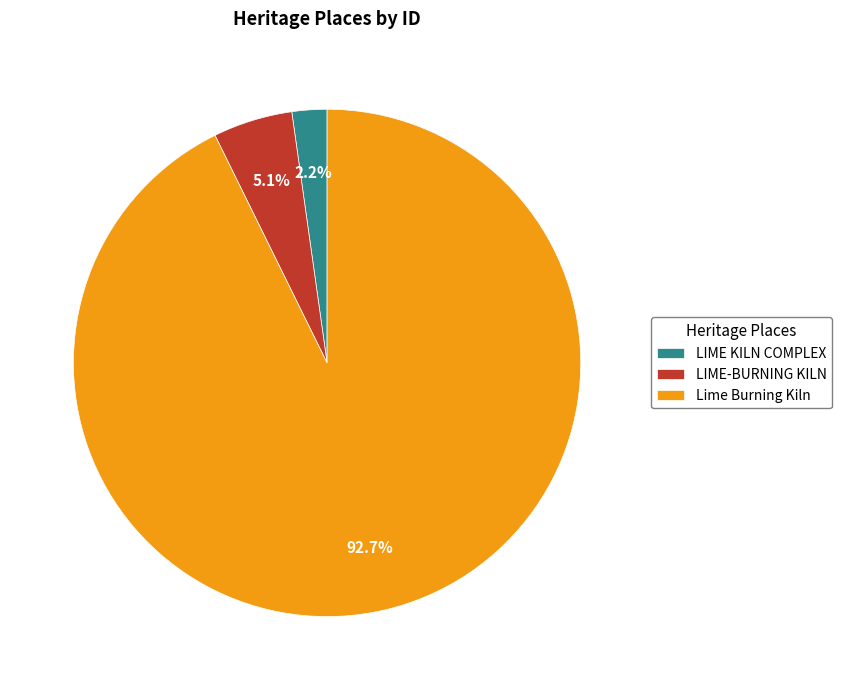

The LIME-BURNING KILN slice represents 5% of the pie. True or false?

True